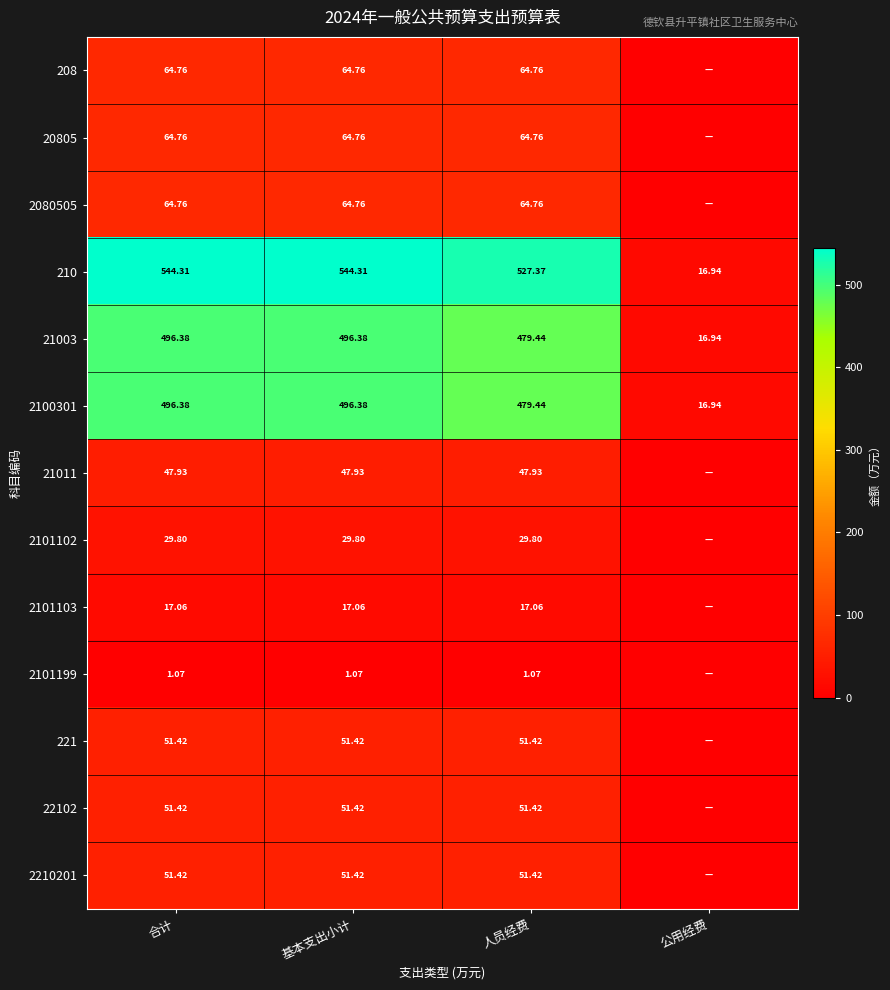

Is the value of 2100301 at 公用经费 greater than the value of 2101102 at 人员经费?

No